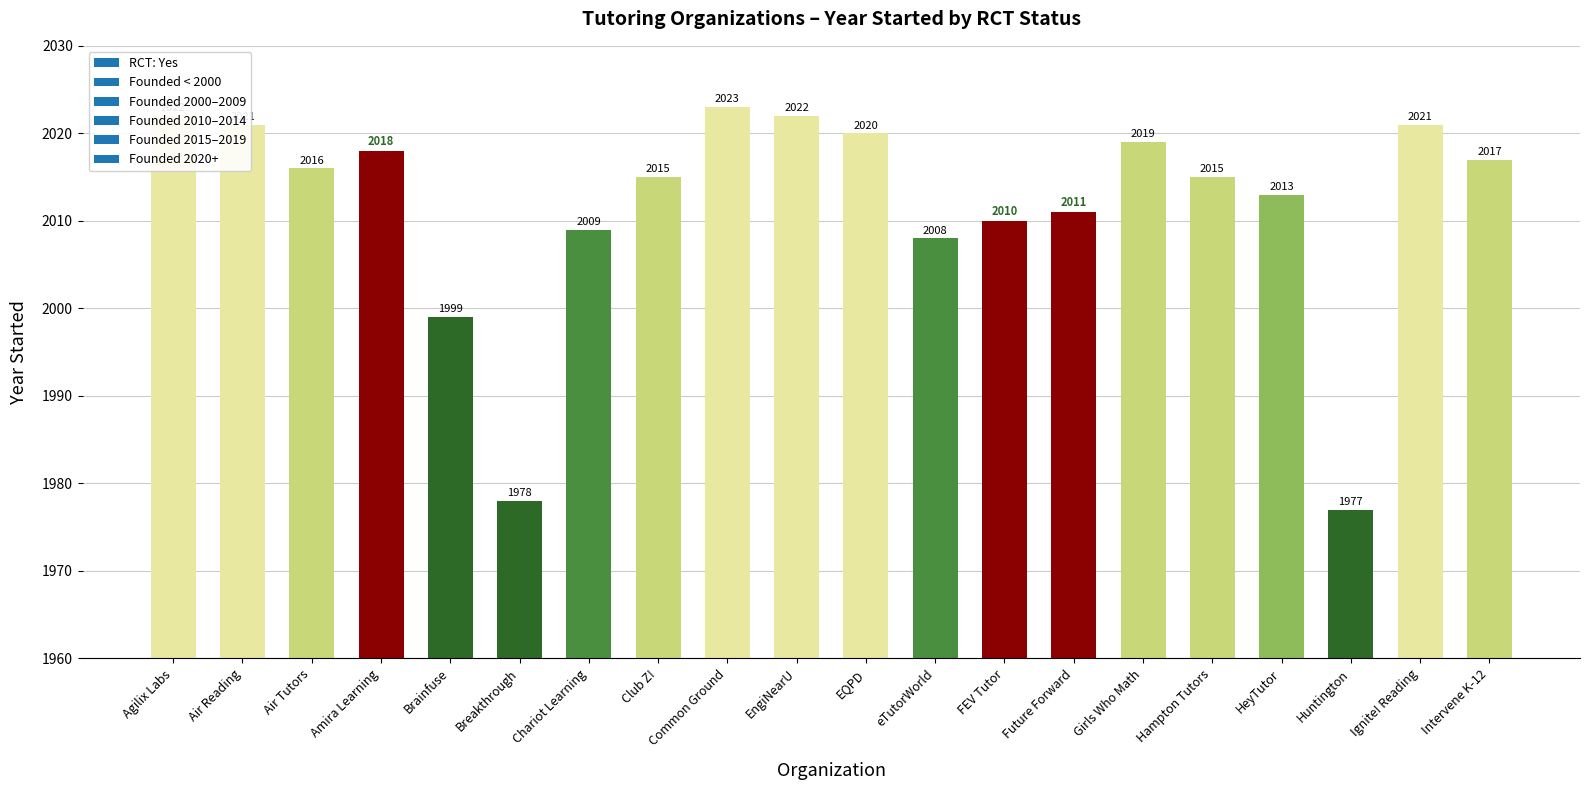

Where does the data first go above 2016?

Agilix Labs